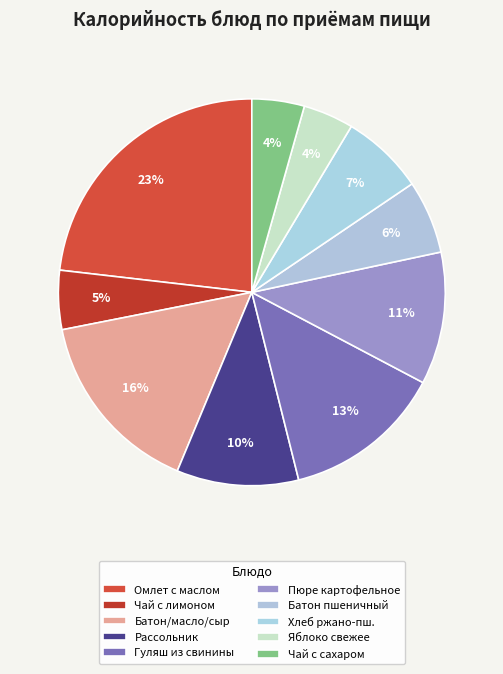

To the nearest percent, what is the difference between the Гуляш из свинины and Чай с сахаром slice percentages?

9%